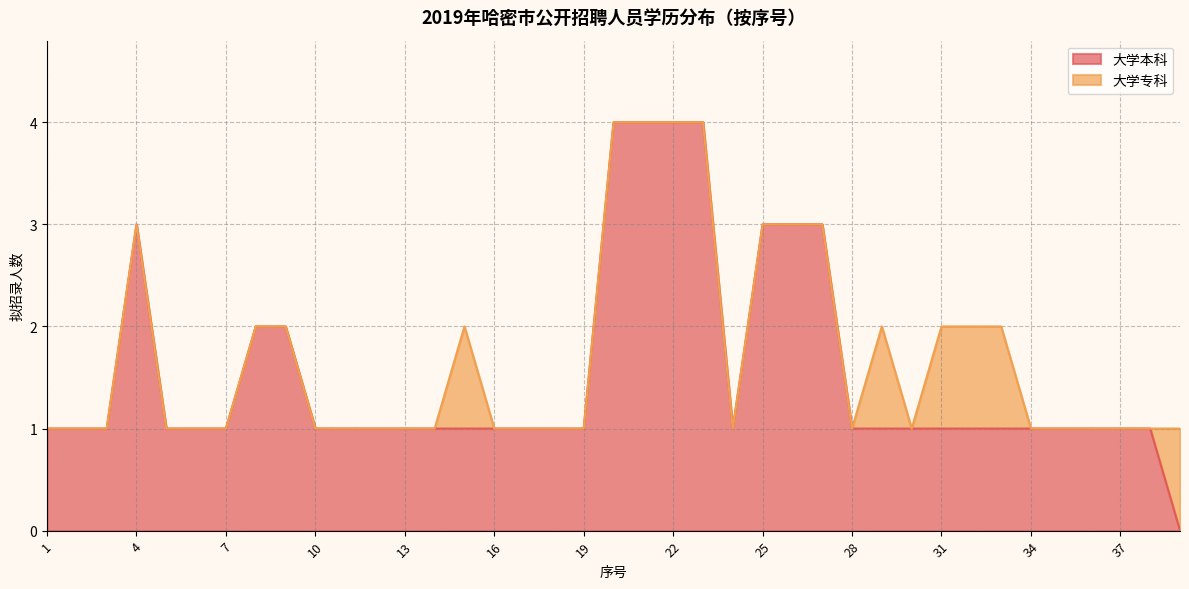

Does the chart have visible grid lines?

Yes